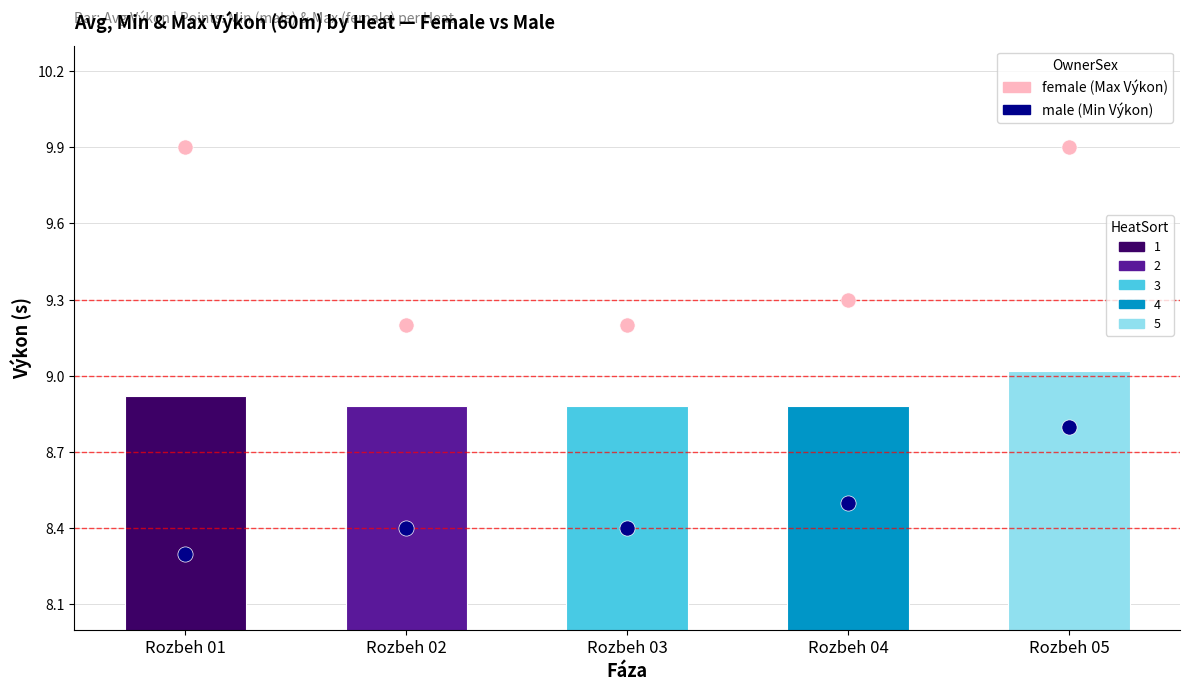

Which series has the largest total across all categories?

female (Max)